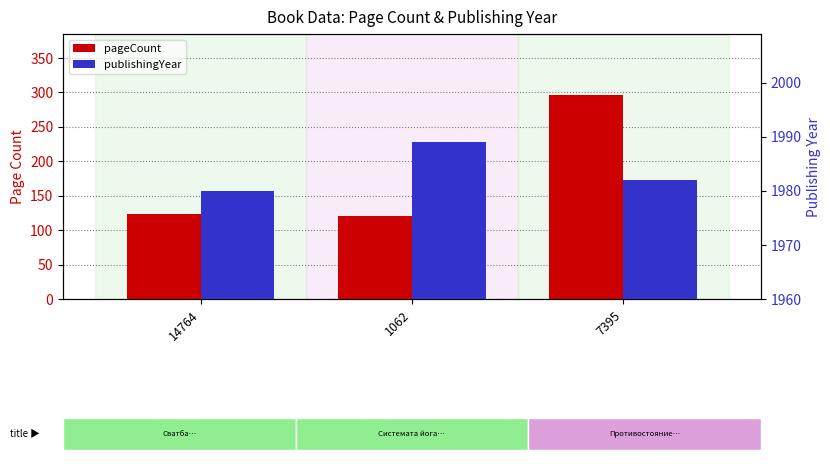

Is it true that pageCount equals 40 at 14764?

False